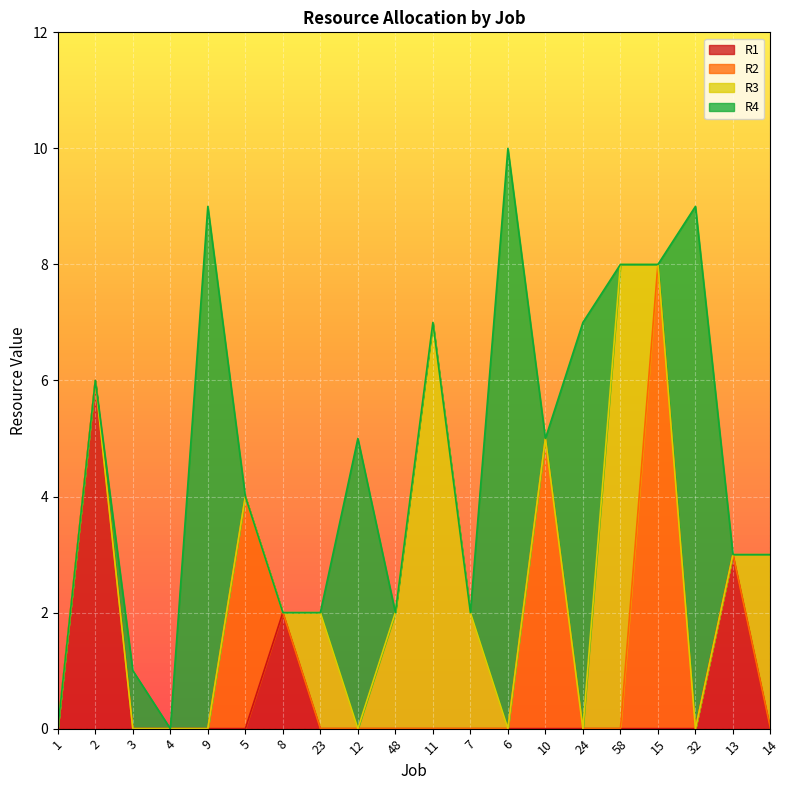

Reading left to right, extract all data points from this chart.

R1: 0	6	0	0	0	0	2	0	0	0	0	0	0	0	0	0	0	0	3	0
R2: 0	0	0	0	0	4	0	0	0	0	0	0	0	5	0	0	8	0	0	0
R3: 0	0	0	0	0	0	0	2	0	2	7	2	0	0	0	8	0	0	0	3
R4: 0	0	1	0	9	0	0	0	5	0	0	0	10	0	7	0	0	9	0	0